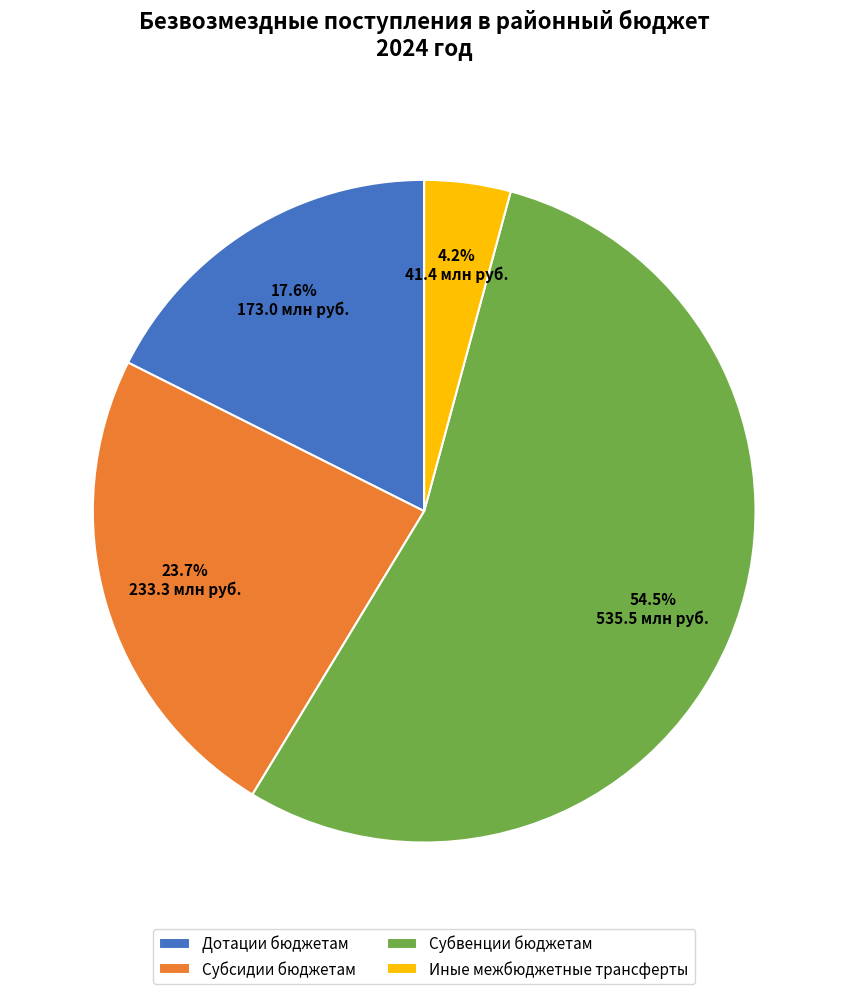

What is the largest slice in the pie chart?

Субвенции бюджетам